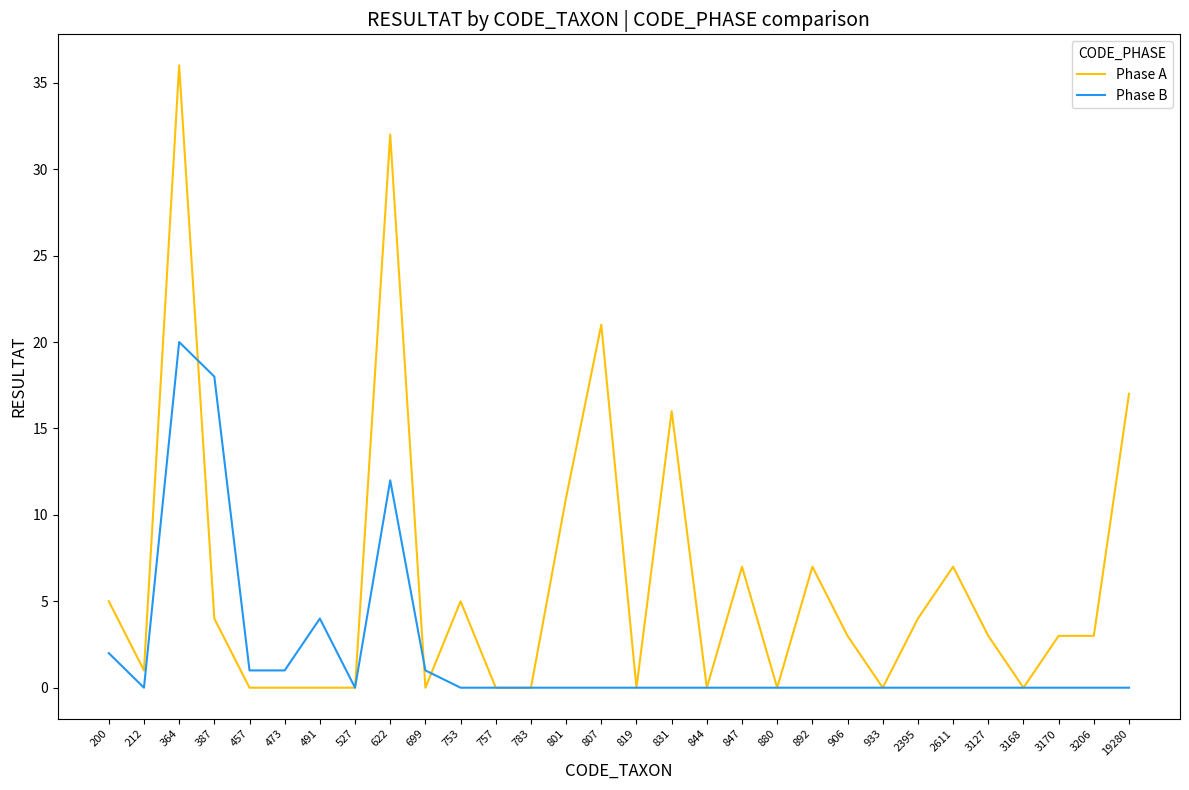

True or false: Phase B has more than 1 points higher than both neighbors.

True